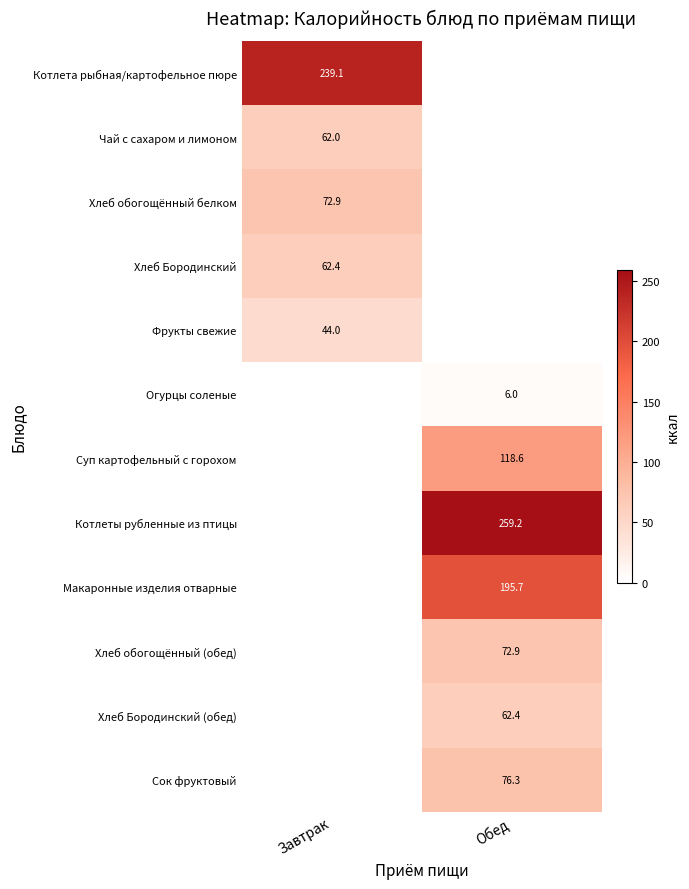

The Котлеты рубленные из птицы series shows 52.9 at Обед. True or false?

False